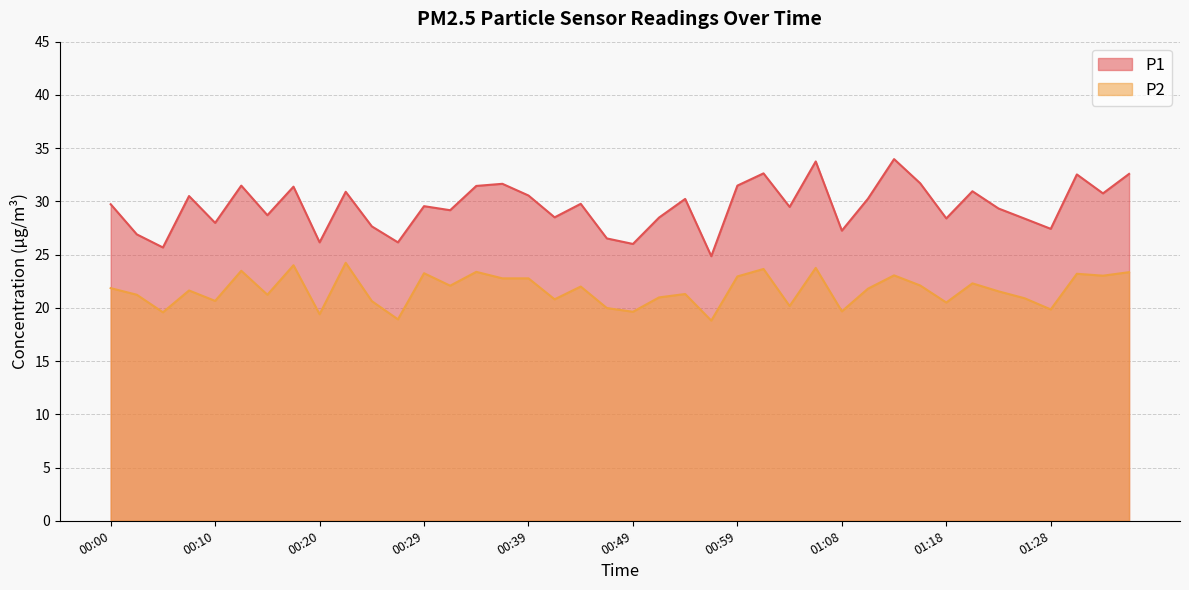

True or false: P2 has more than 0 points higher than both neighbors.

True